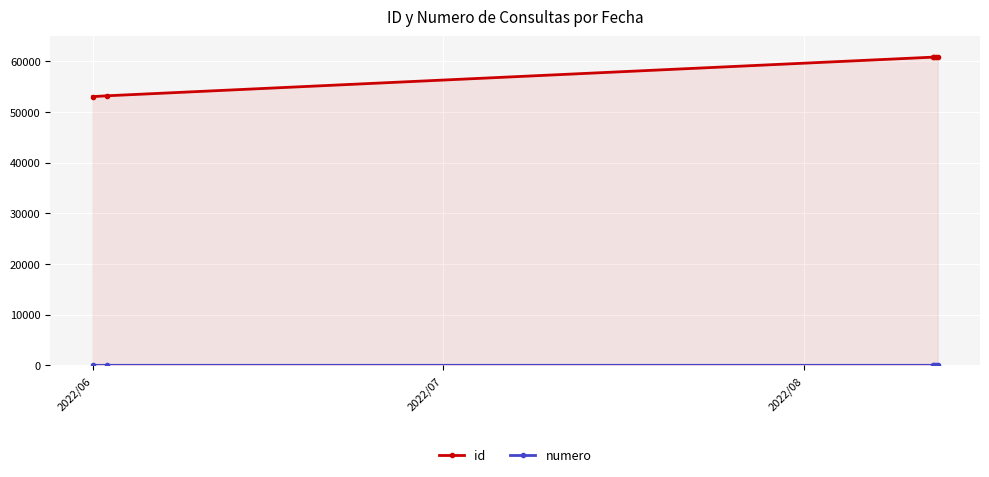

At which label is numero closest to 3?

2022/08